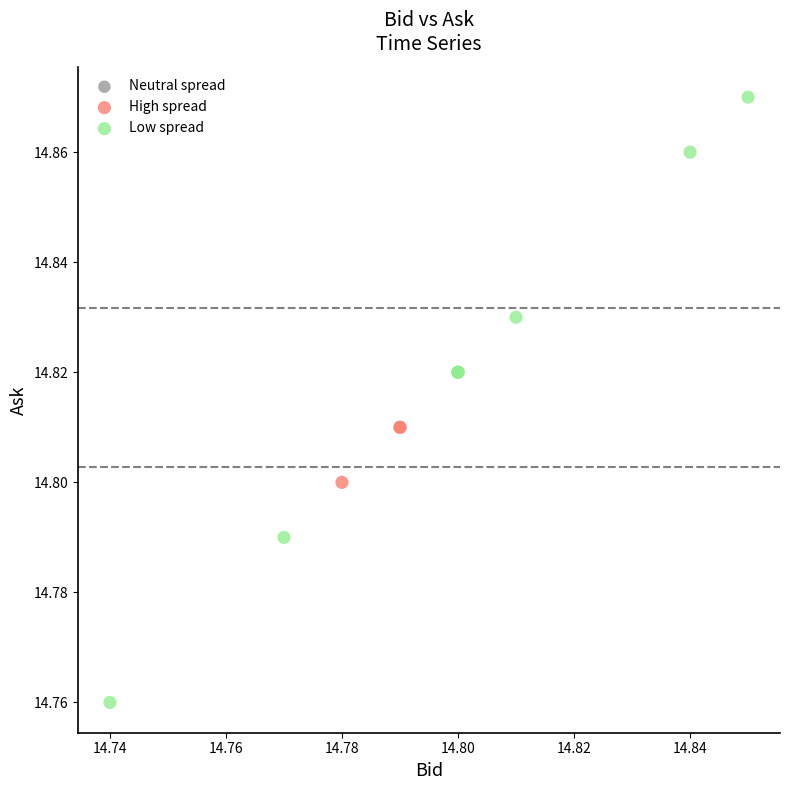

Which series contains the lowest Y value?

Low spread